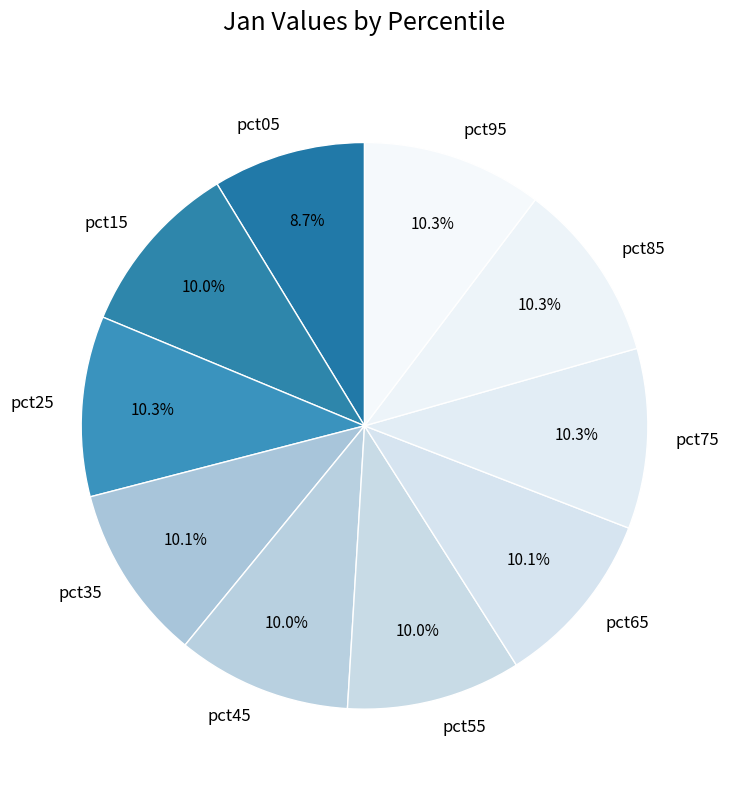

To the nearest percent, what is the difference between the pct95 and pct05 slice percentages?

2%